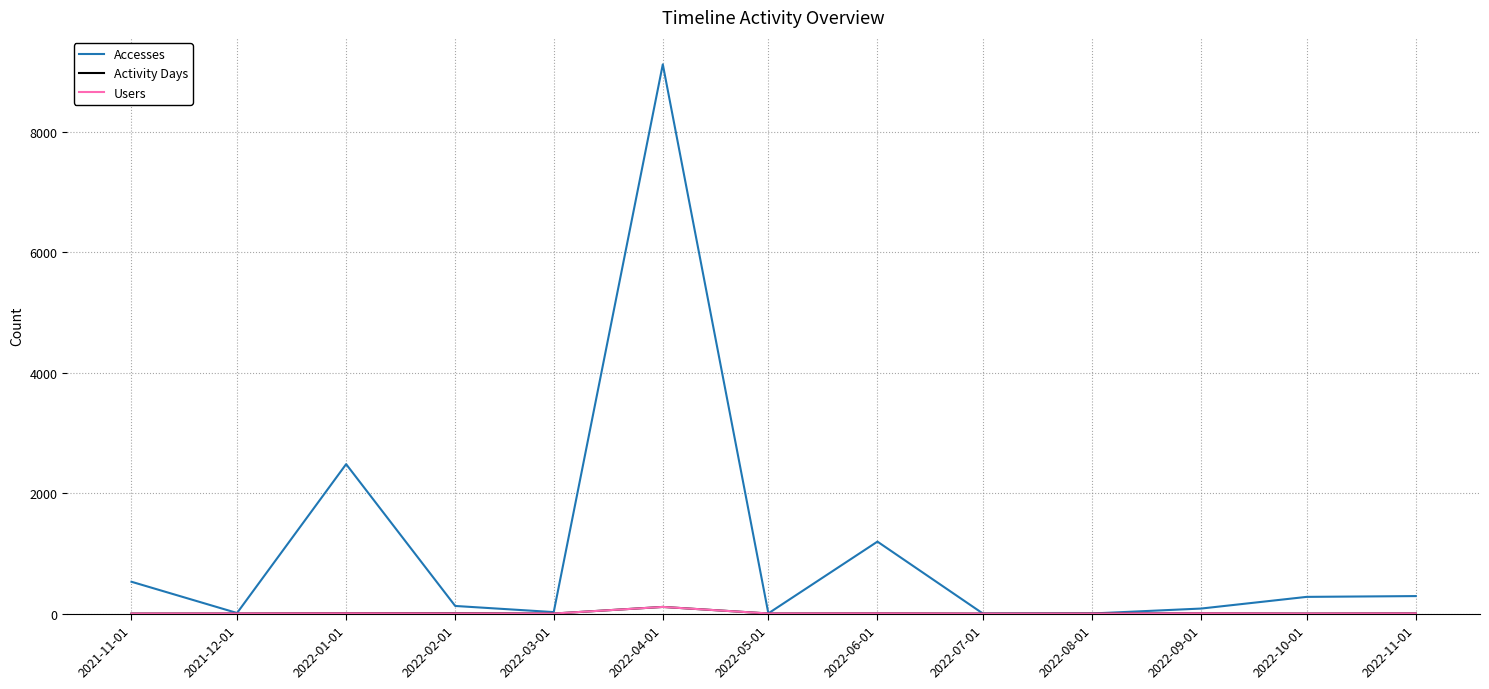

Which series has the largest range (max minus min)?

Accesses